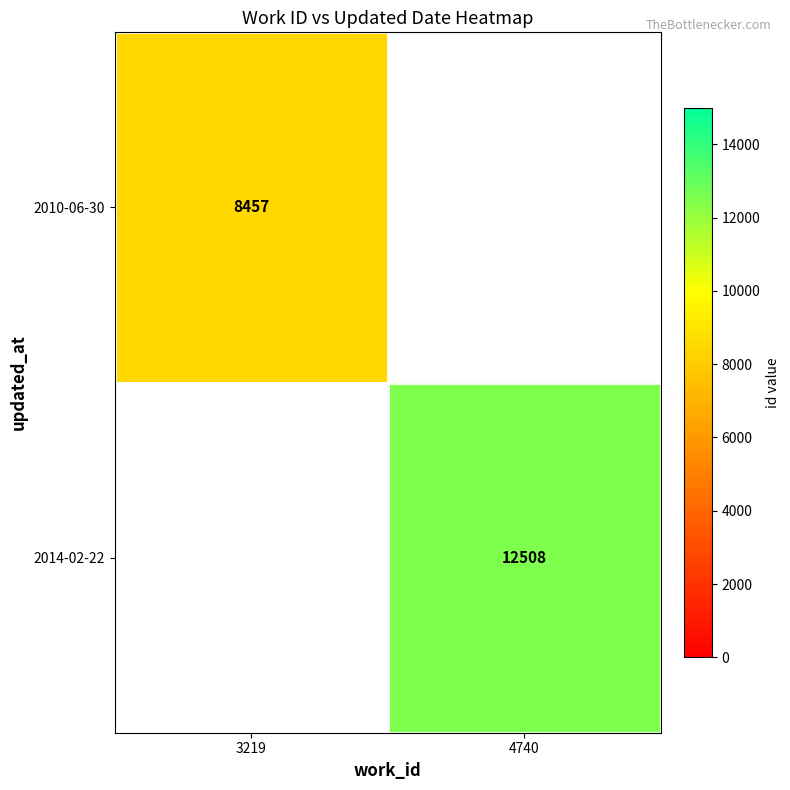

Between 3219 and 4740, which is larger?

4740